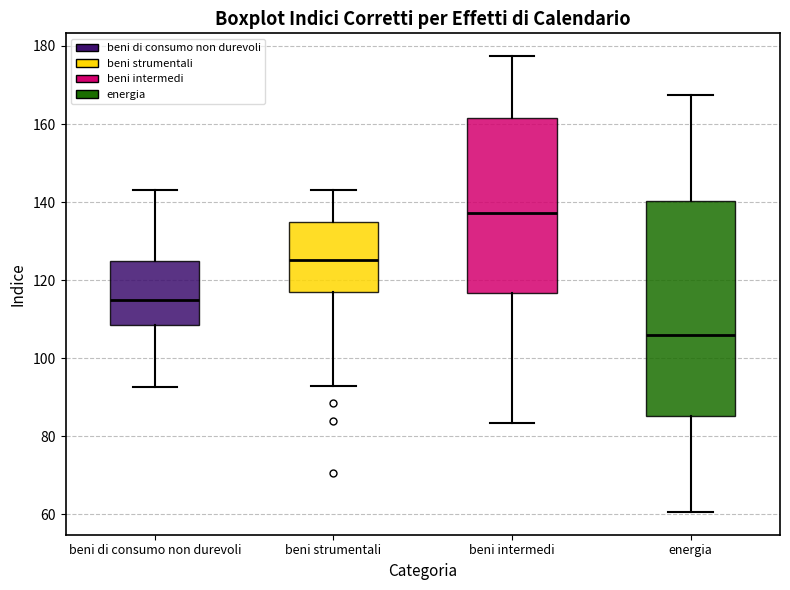

Reading left to right, read every box against the y-axis: the position of its median line, the range the box covers, and the ends of its whiskers. The values are not printed on the chart, so give them approximately, as read against the axis.

beni di consumo non durevoli: median 114, box 108 to 126, whiskers 92 to 144
beni strumentali: median 126, box 116 to 136, whiskers 92 to 144
beni intermedi: median 138, box 116 to 162, whiskers 84 to 178
energia: median 106, box 86 to 140, whiskers 60 to 168